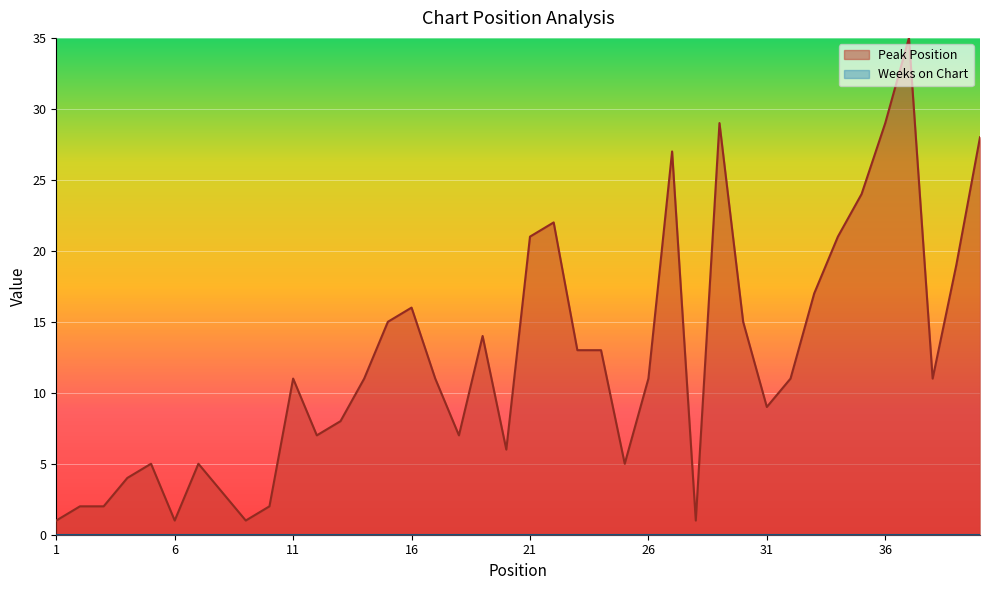

At which category does the data reach its first local peak?

5